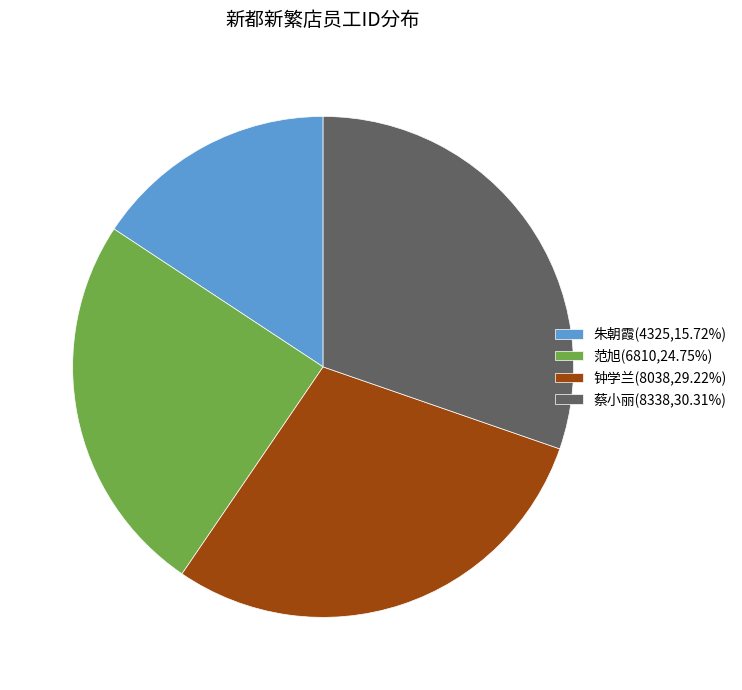

Count the number of slices in the pie.

4